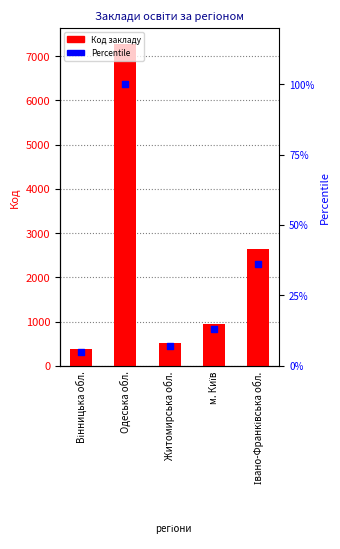

Which series has the widest spread of Y values?

Код